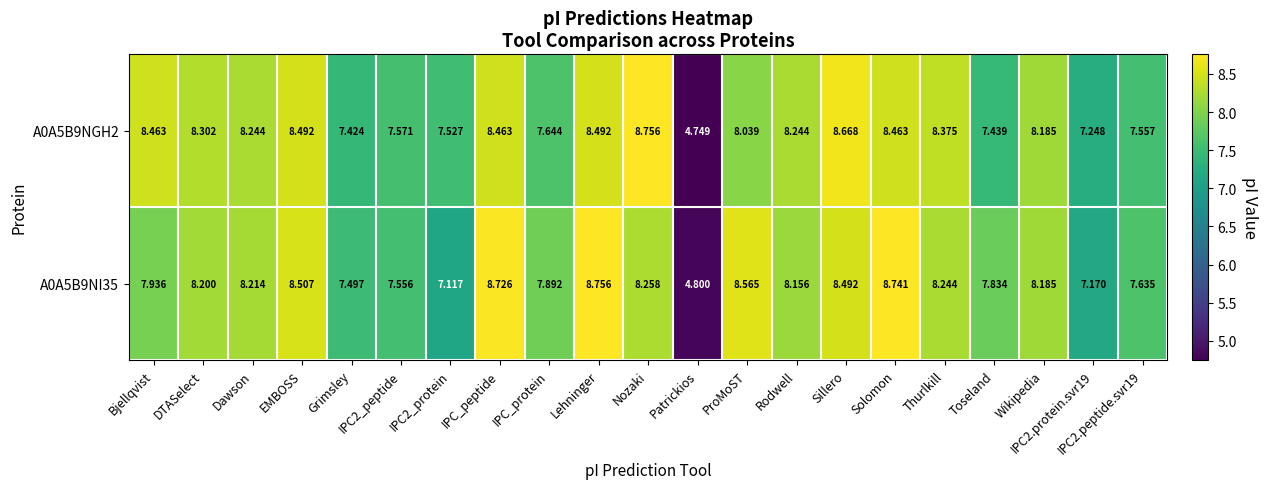

Which series changed the most between EMBOSS and Toseland?

A0A5B9NGH2